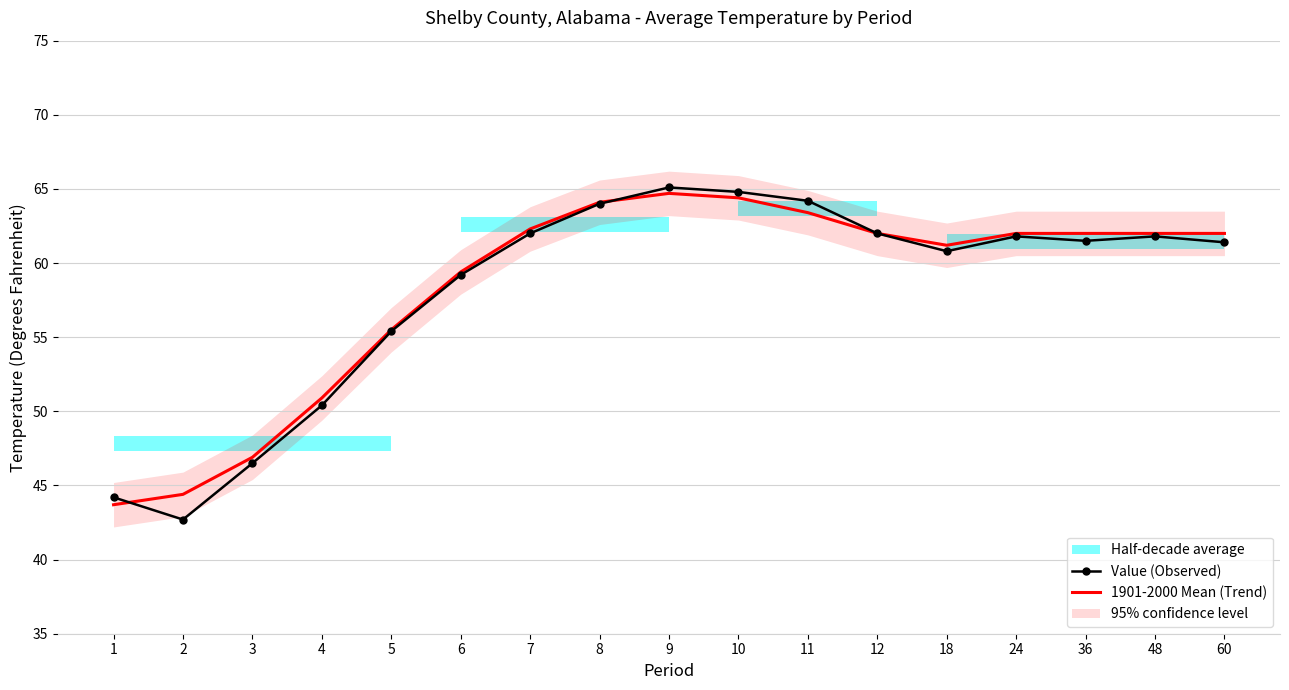

In 1901-2000 Mean (Trend), how many points are lower than both neighbors (excluding endpoints)?

1